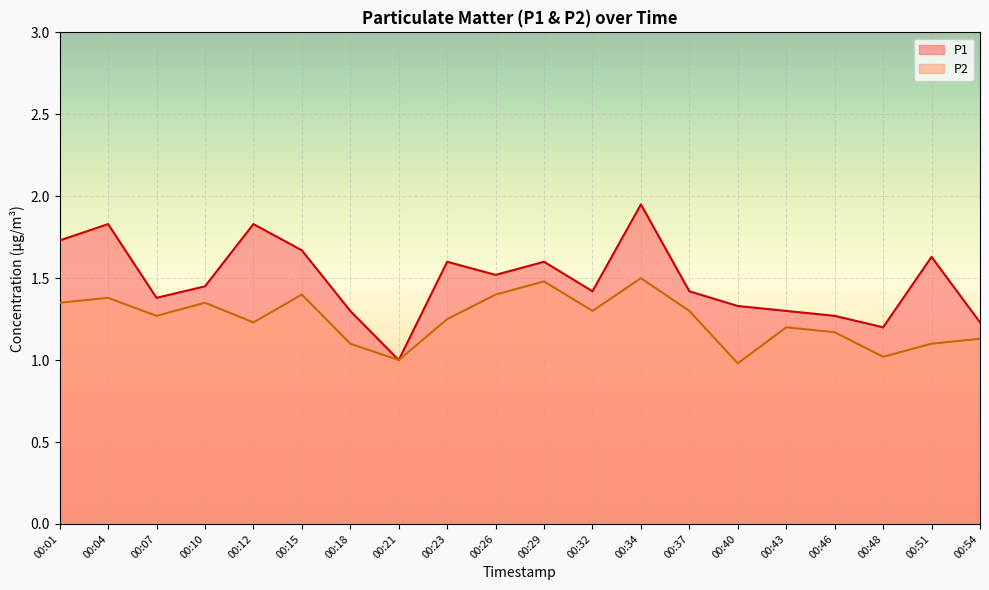

At which label is P2 closest to 1?

00:21